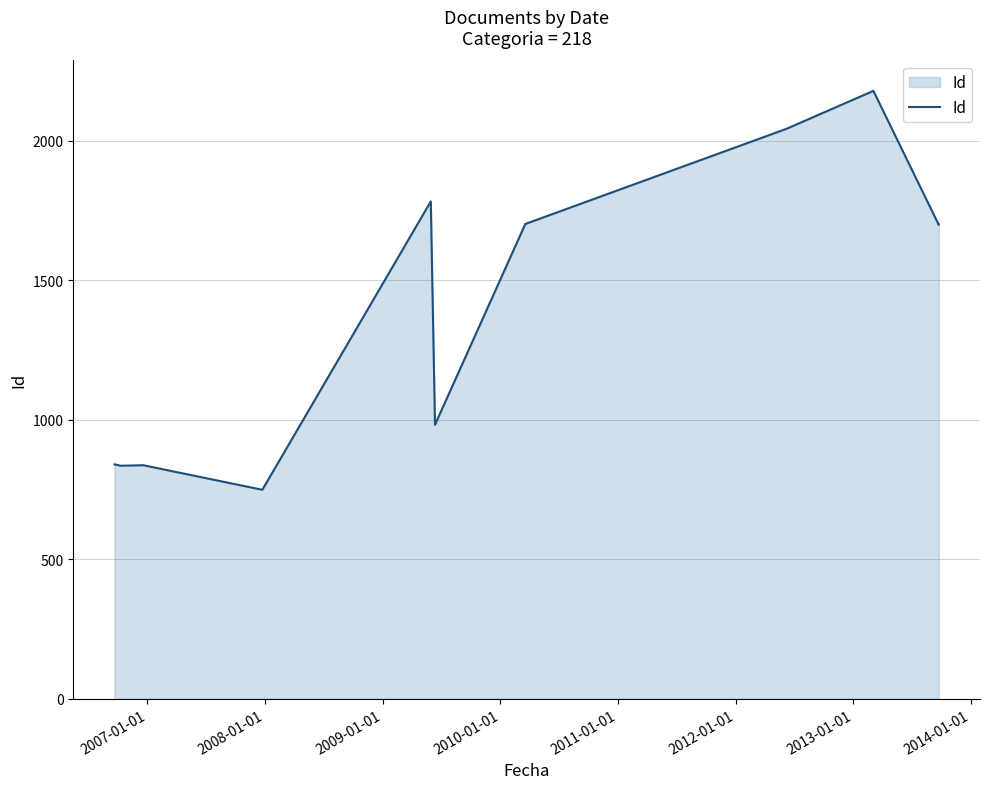

Reading right to left, transcribe all the data shown in this chart.

1699	1698	2178	2042	1701	1700	982	1782	749	837	835	840